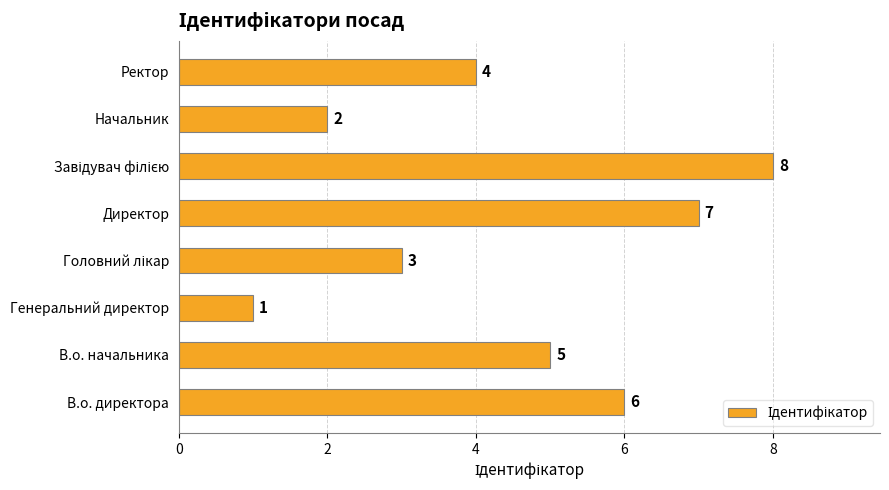

How many values are between 3 and 7?

5